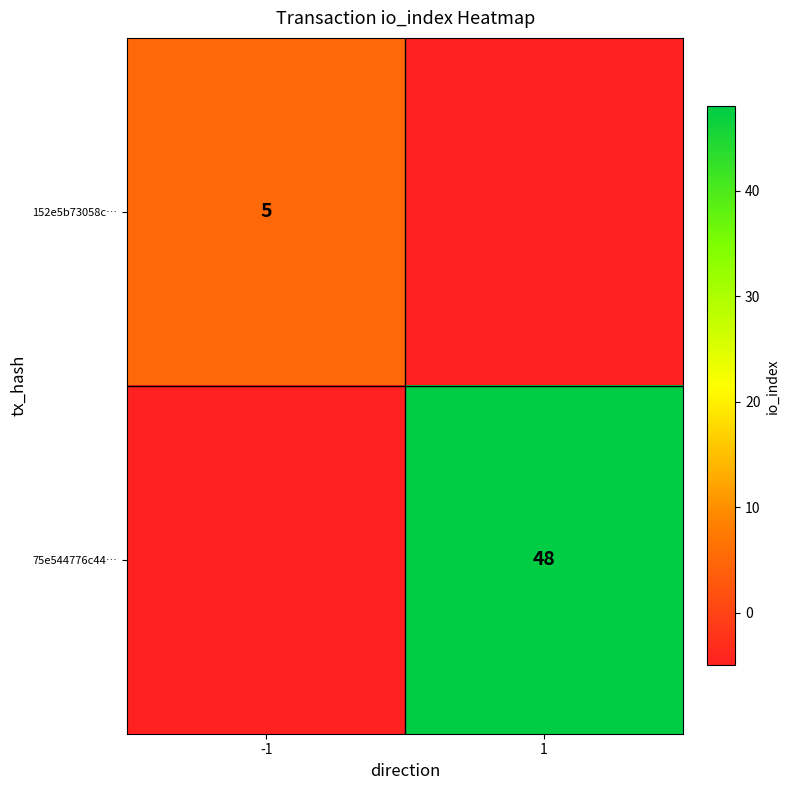

The 75e544776c44… series shows 48 at 1. True or false?

True